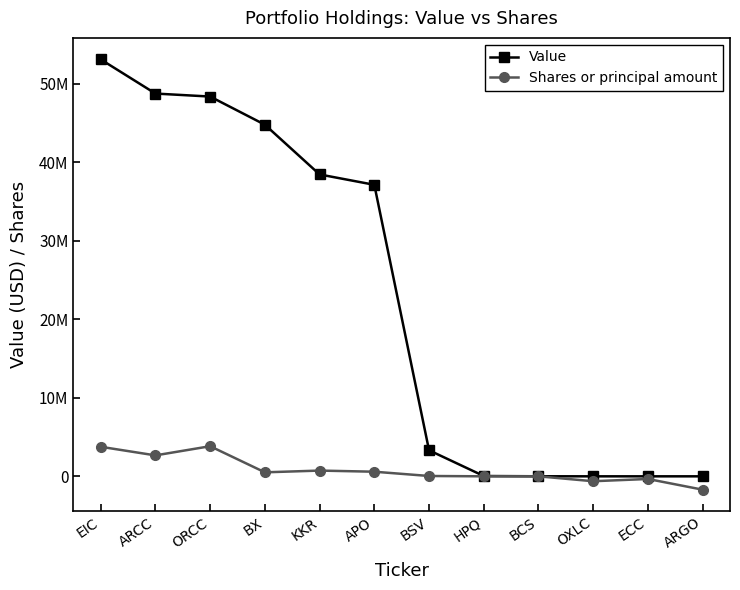

What is the label of the 4th point from the right?

BCS